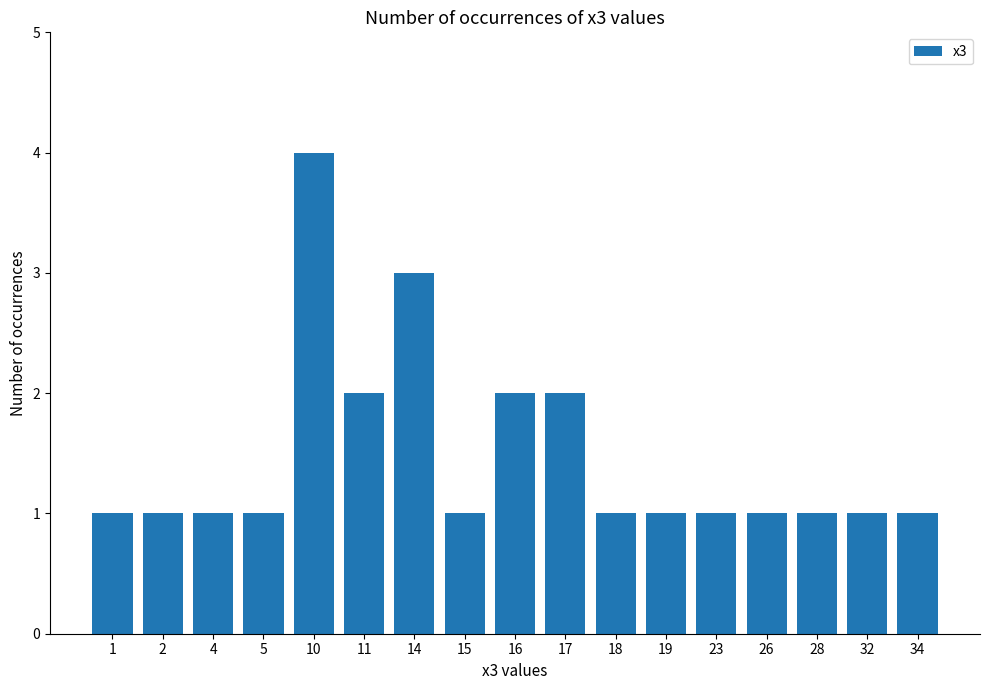

What is the value of the 11th bar from the left?

1